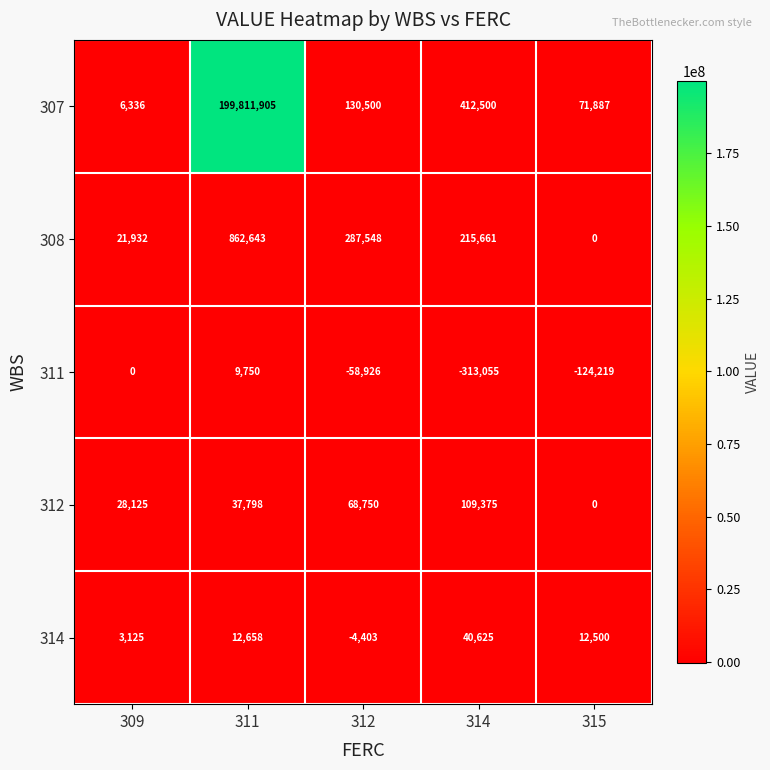

What is the greatest value displayed?

199811905